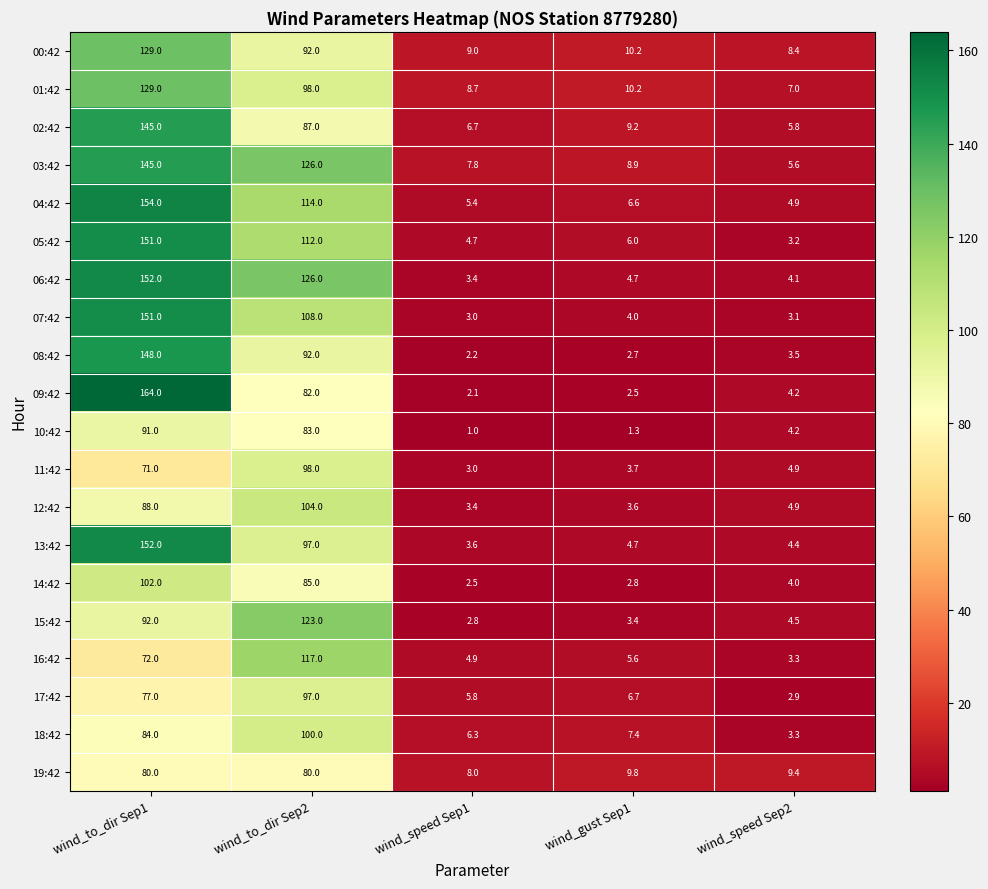

What is the difference between the highest and lowest values at wind_to_dir Sep1?

93.0